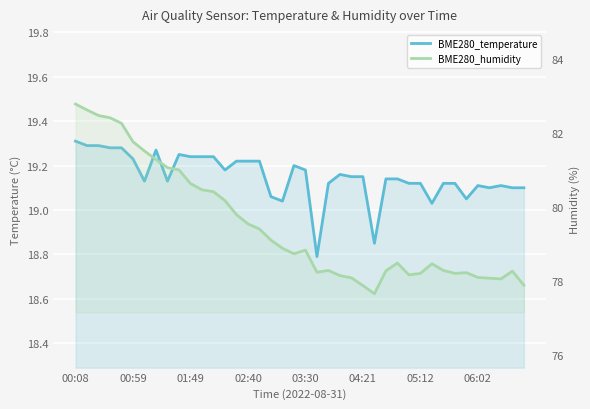

What is the sum of the BME280_temperature values at 20 and 03:30?

38.5